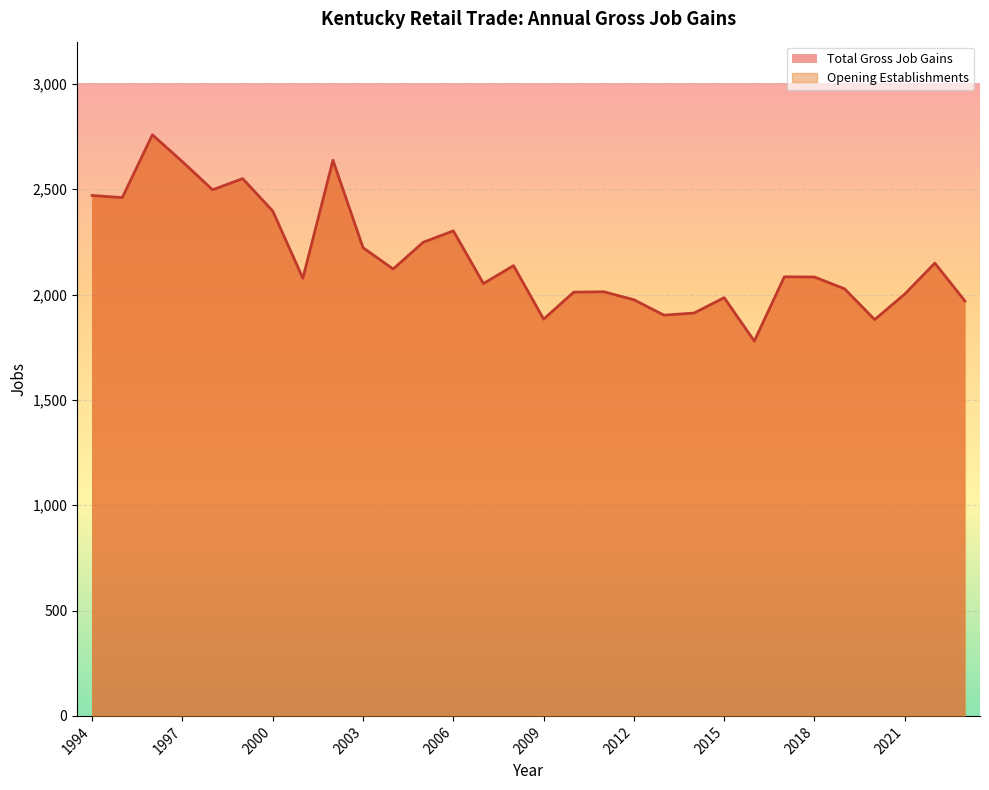

What is the smallest value displayed?

1779